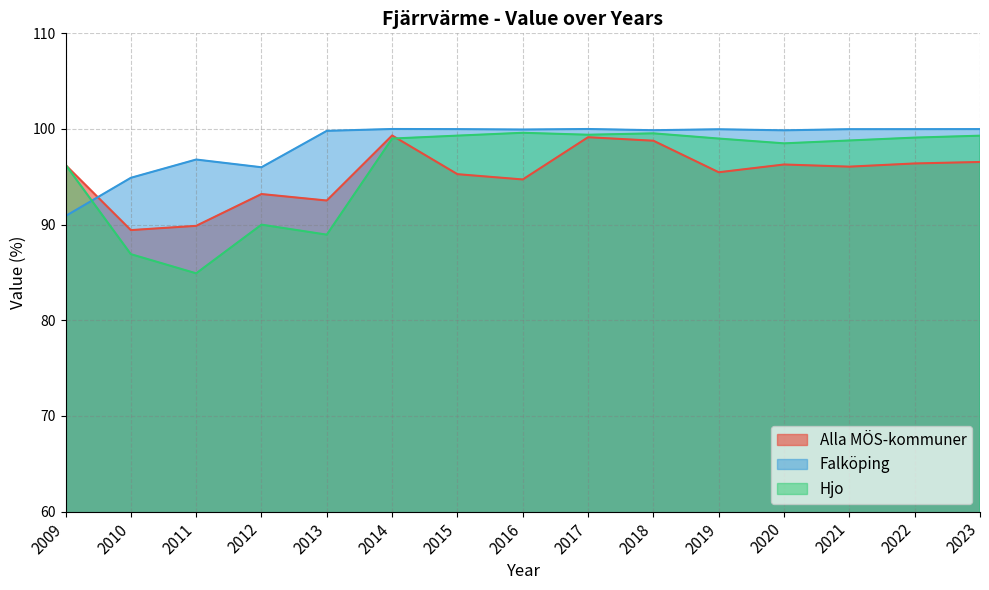

Reading right to left, list all the values displayed in this chart.

Alla MÖS-kommuner: 2023=96.6	2022=96.4	2021=96.1	2020=96.3	2019=95.5	2018=98.8	2017=99.1	2016=94.7	2015=95.3	2014=99.3	2013=92.5	2012=93.2	2011=89.9	2010=89.4	2009=96.2
Falköping: 2023=100.0	2022=100.0	2021=100.0	2020=99.9	2019=100.0	2018=99.9	2017=100.0	2016=99.9	2015=100.0	2014=100.0	2013=99.8	2012=96.0	2011=96.8	2010=94.9	2009=90.9
Hjo: 2023=99.3	2022=99.1	2021=98.8	2020=98.5	2019=99.0	2018=99.5	2017=99.4	2016=99.6	2015=99.3	2014=99.0	2013=89.0	2012=90.0	2011=84.9	2010=86.9	2009=96.3